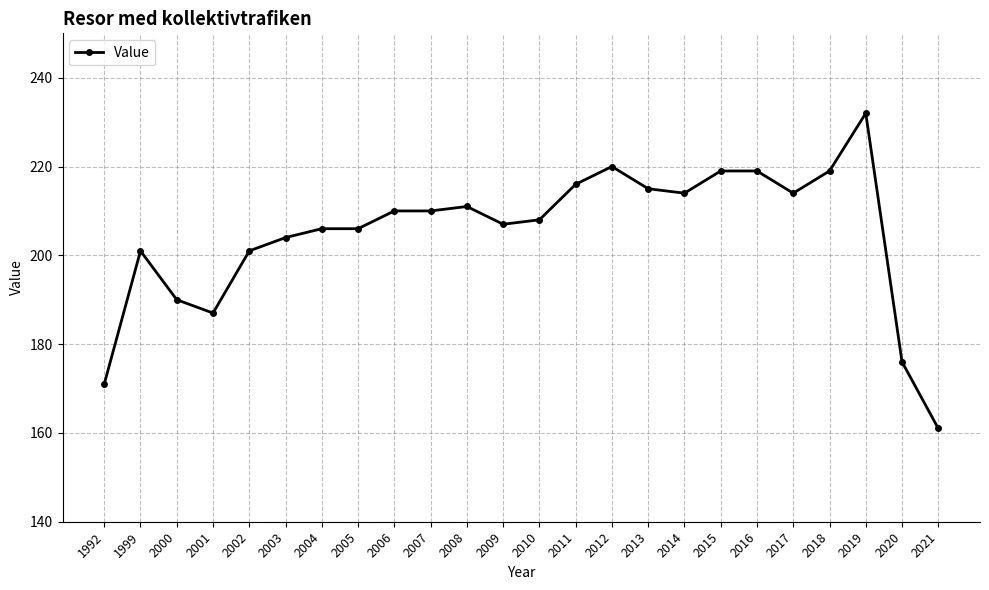

True or false: there are more than 1 points higher than both neighbors.

True